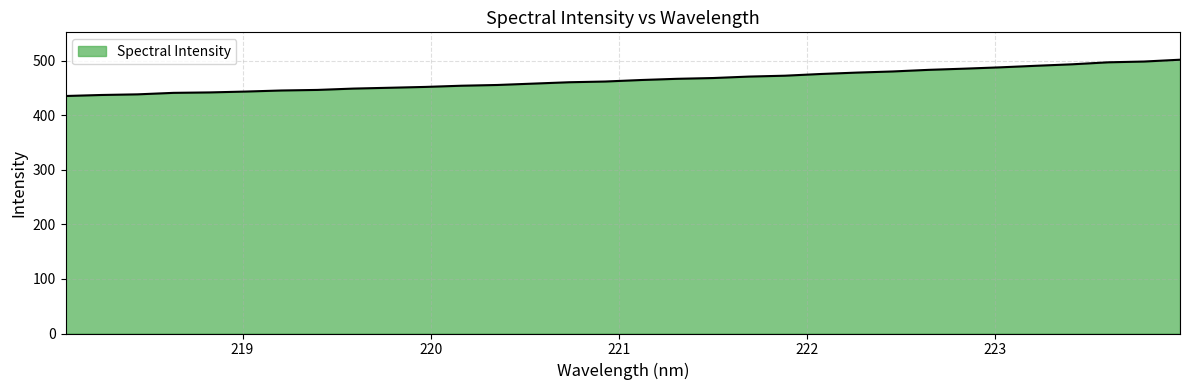

What is the difference between the maximum and minimum values?

66.5